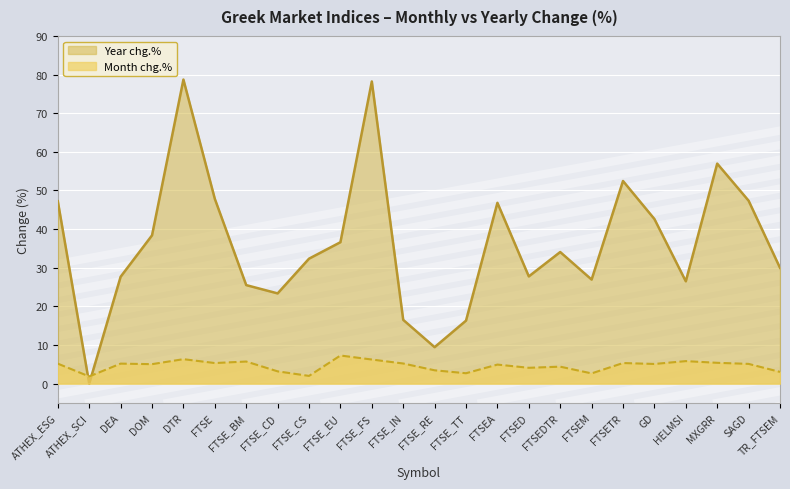

True or false: Year chg.% and Month chg.% intersect in this chart.

True